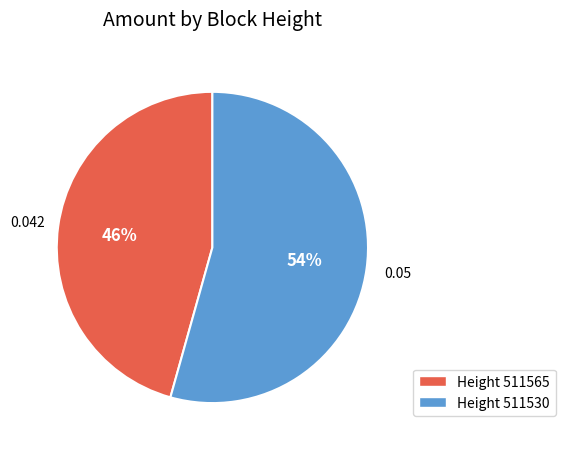

Which slice is the smallest?

Height 511565